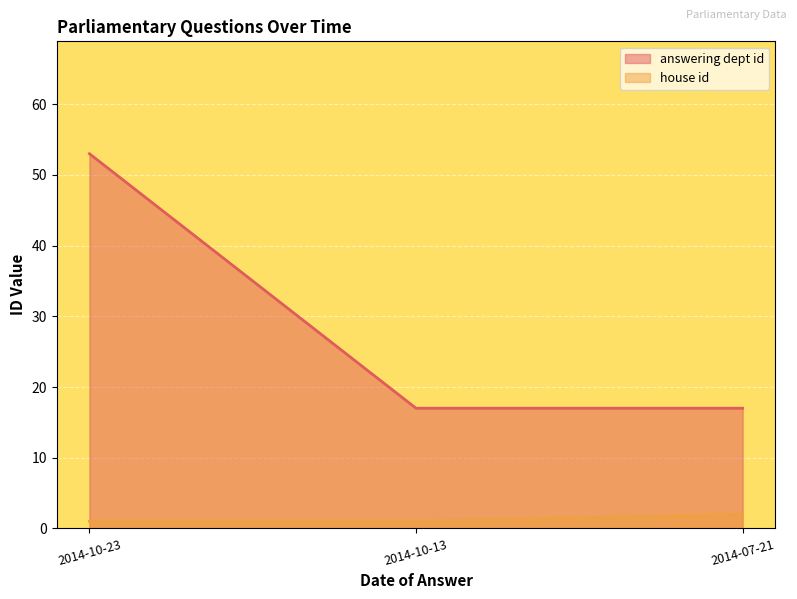

How many lines are shown in the chart?

2